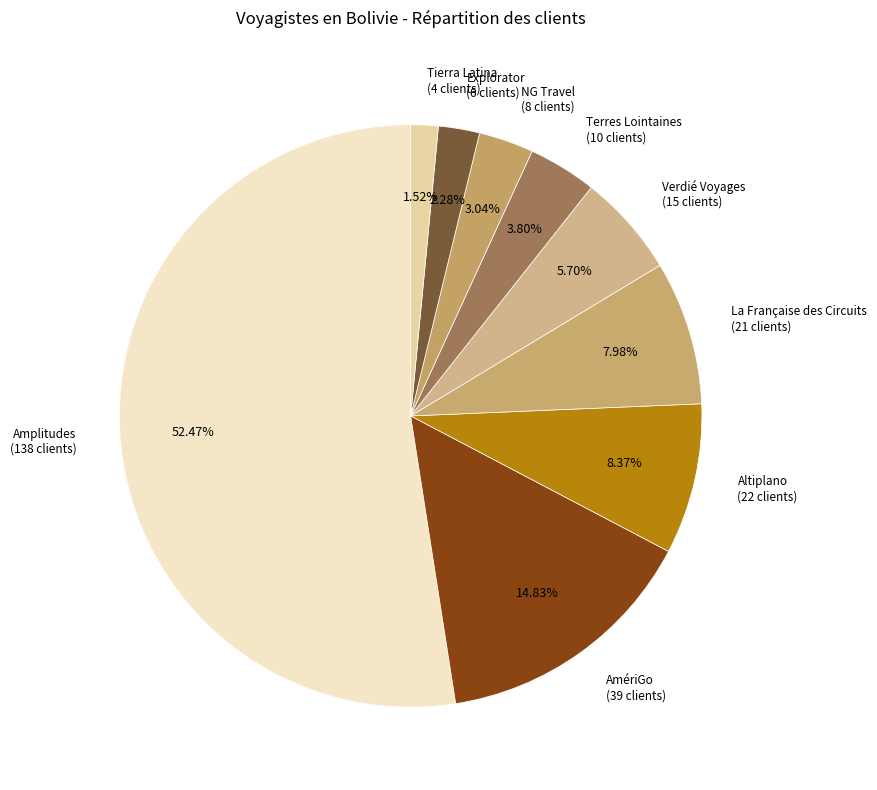

Between Verdié Voyages and Explorator, which is larger?

Verdié Voyages